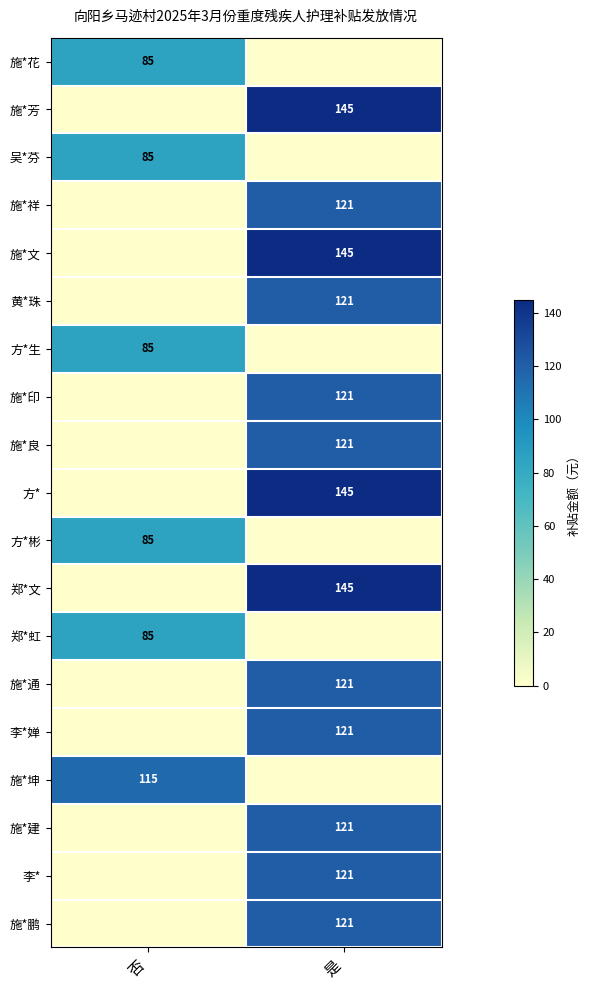

How many 施*印 values are between 0 and 121?

2